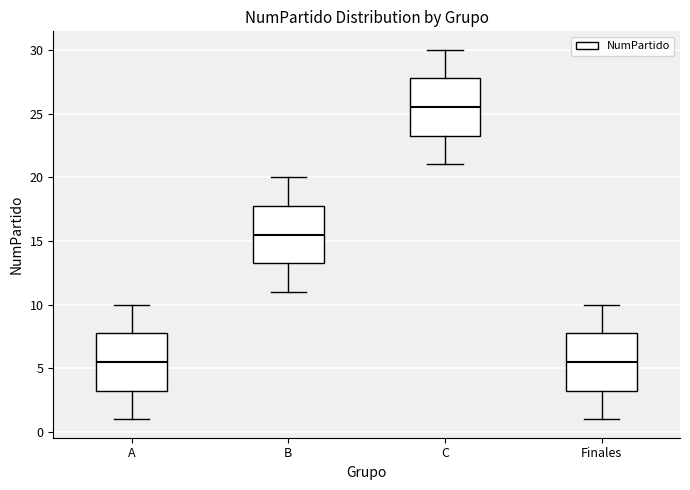

Which box's median line is the highest?

C